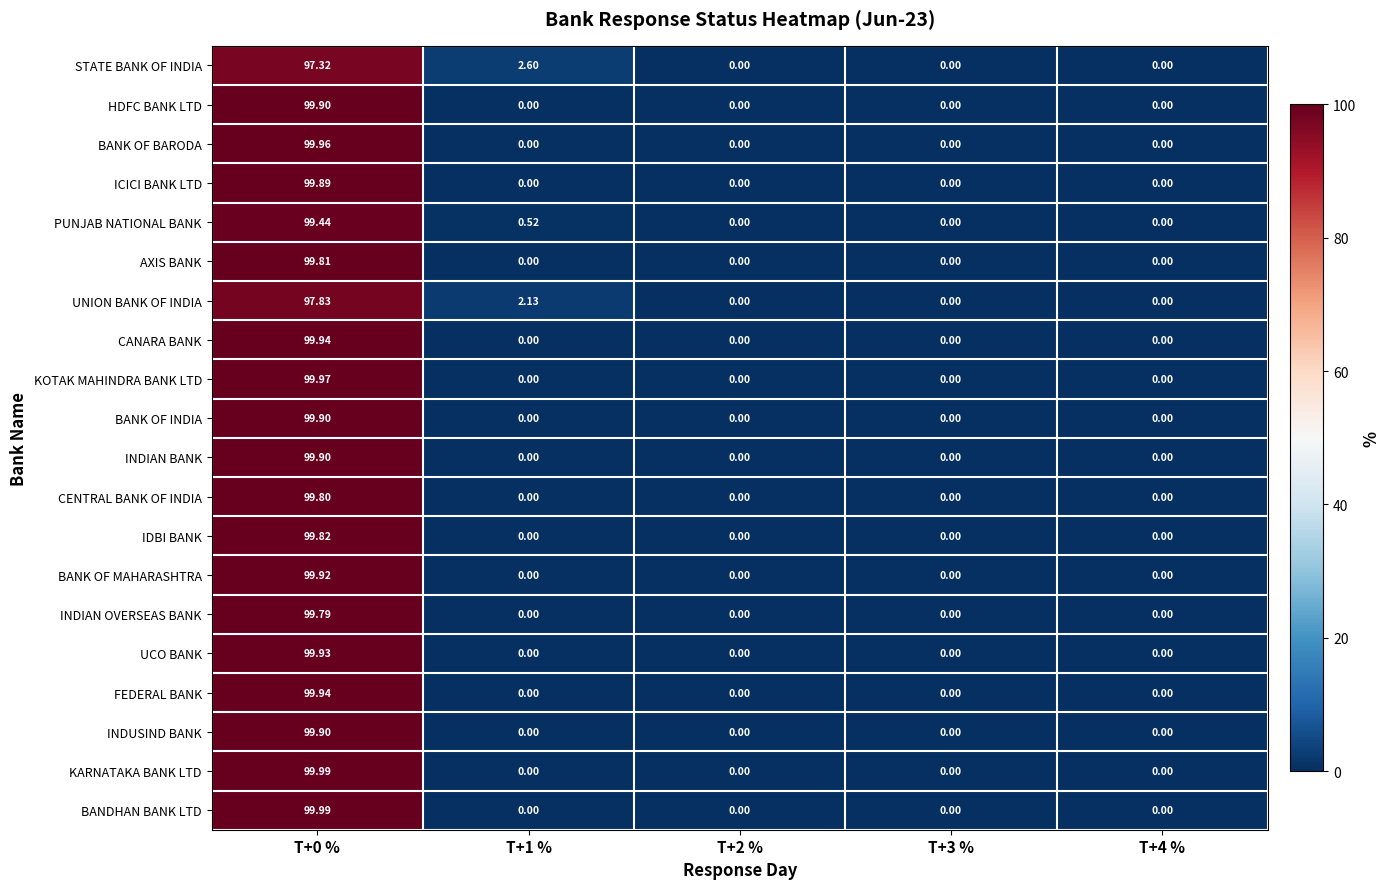

Which series changed the most between T+1 % and T+2 %?

STATE BANK OF INDIA